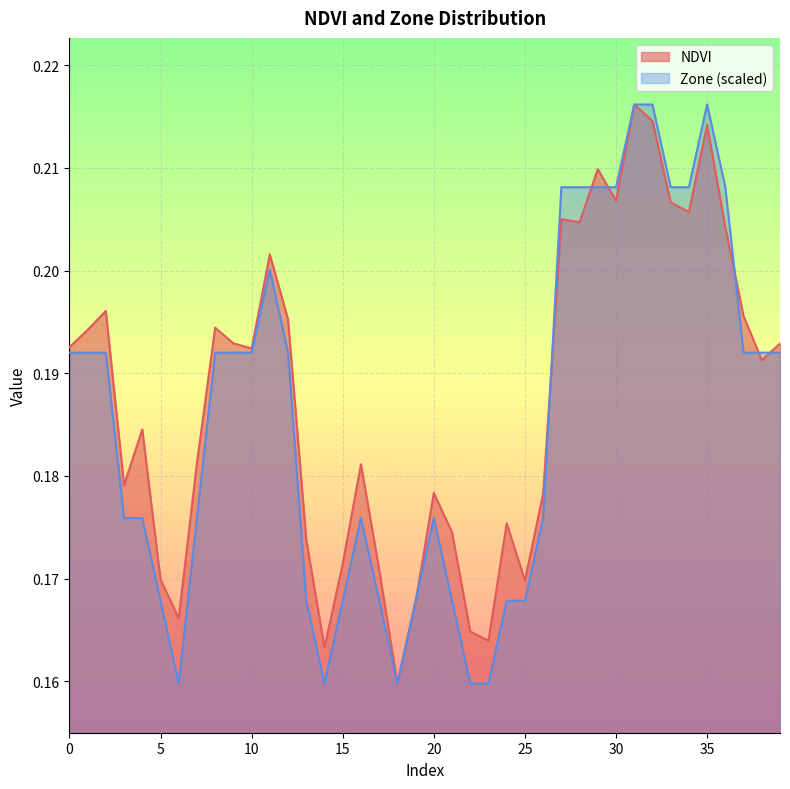

True or false: NDVI and Zone cross at least once.

True